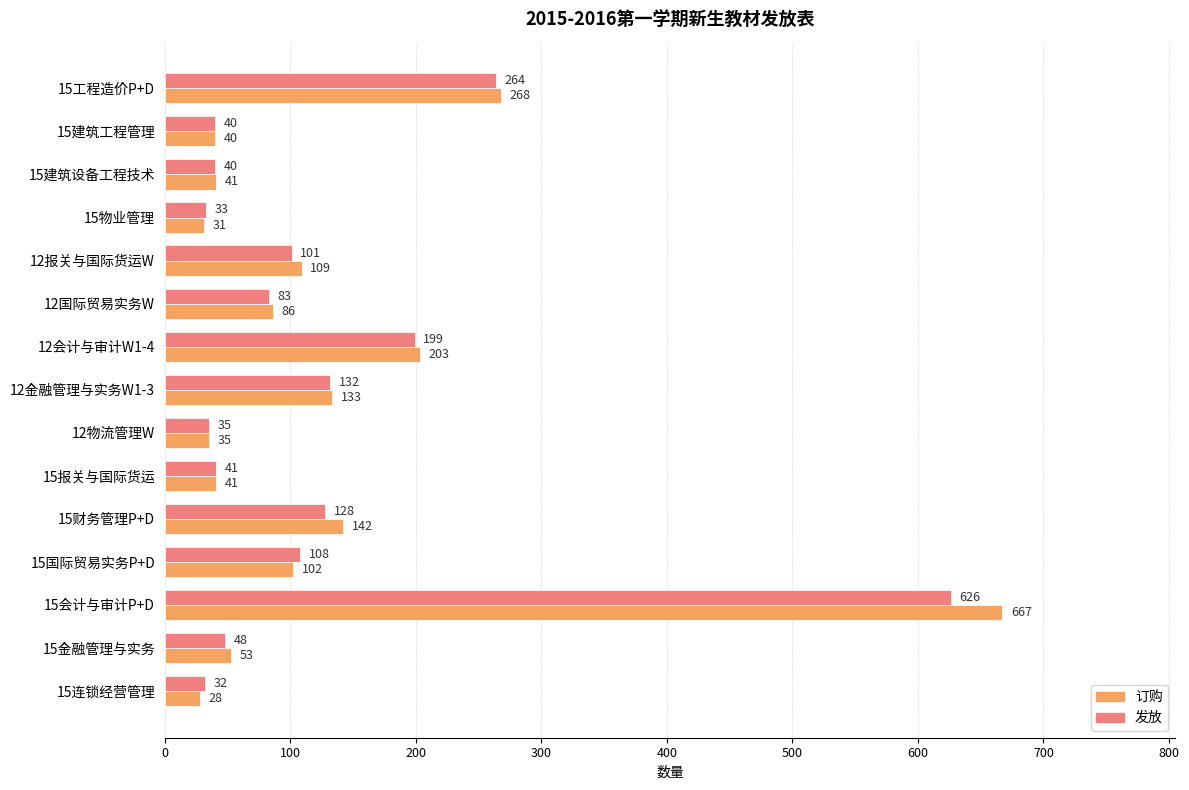

Rank the series by their average value, from highest to lowest.

订购, 发放